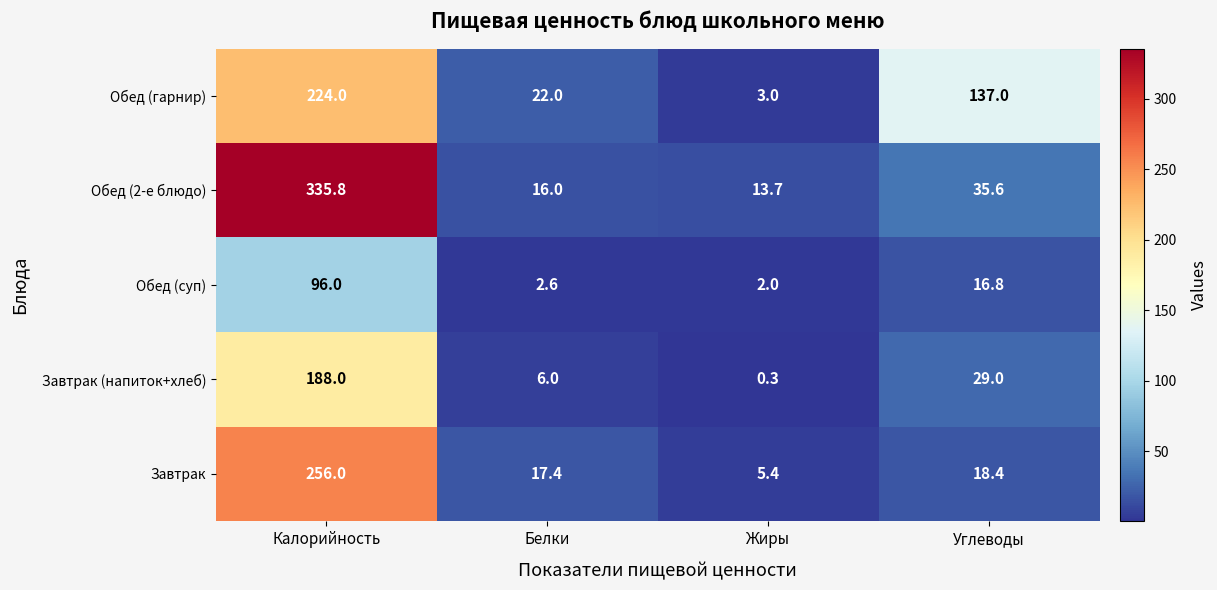

Which series has the largest total across all categories?

Обед (2-е блюдо)